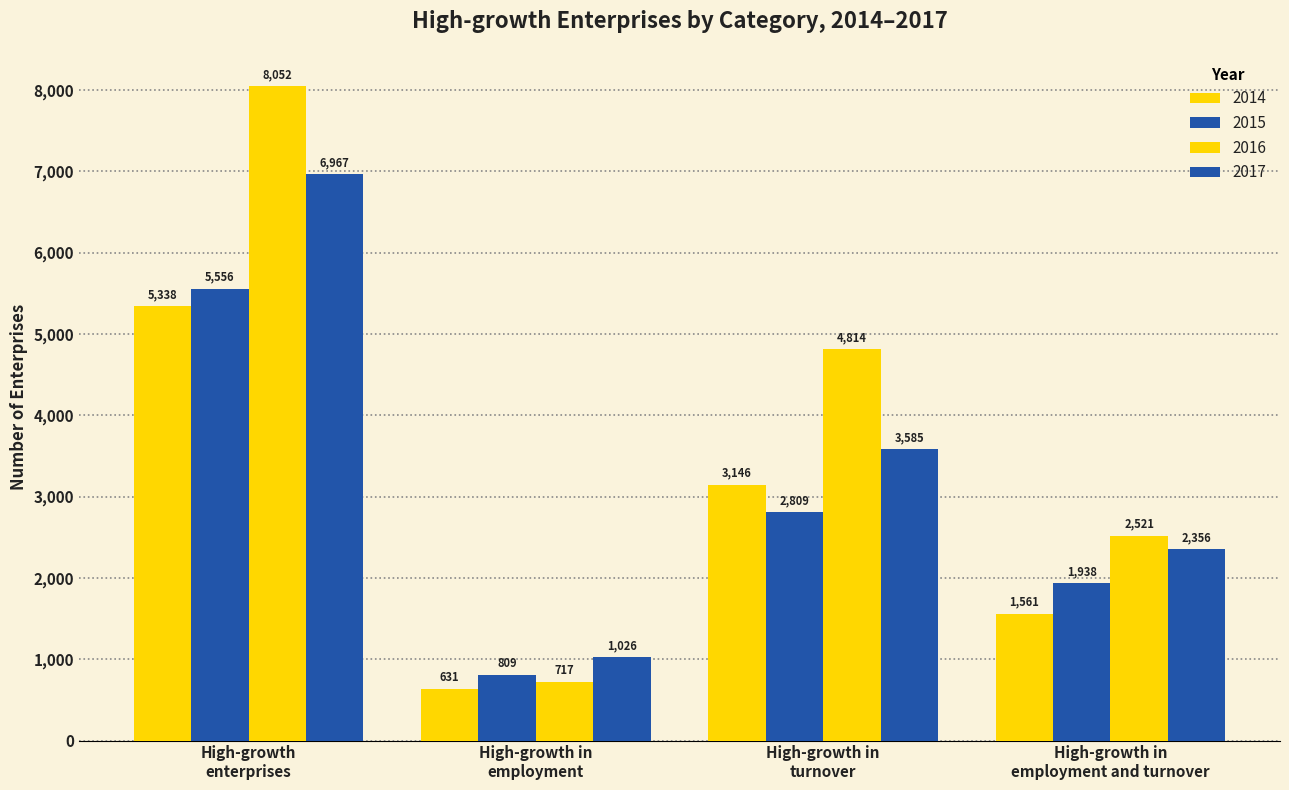

The value of 2015 at High-growth in
employment is 1262. True or false?

False